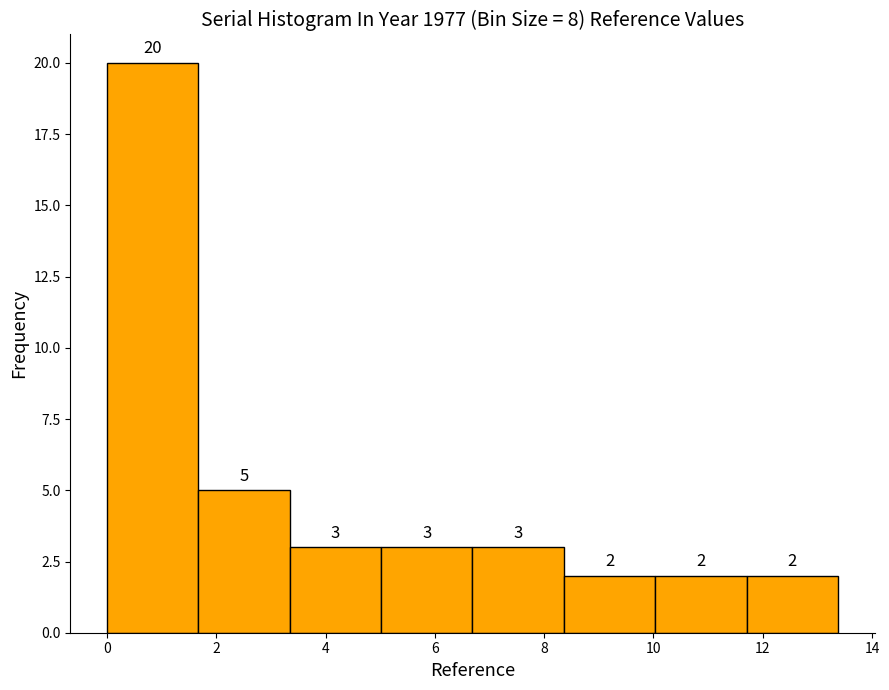

Reading left to right, transcribe this chart: for each bar, give the range it covers on the x-axis and its height. The bar edges are not printed on the chart, so give them approximately, as read against the axis.

0.0 to 1.6: 20
1.6 to 3.4: 5
3.4 to 5.0: 3
5.0 to 6.6: 3
6.6 to 8.4: 3
8.4 to 10.0: 2
10.0 to 11.8: 2
11.8 to 13.4: 2